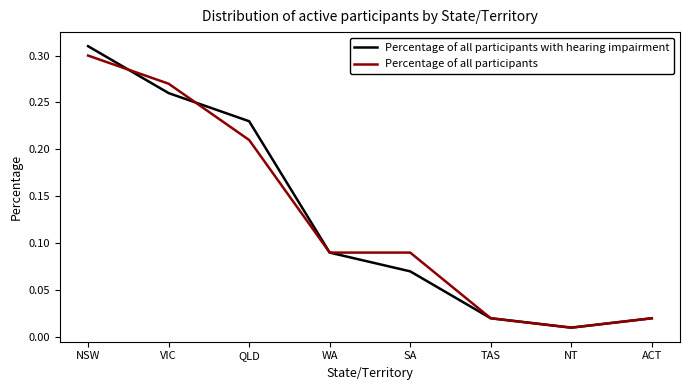

Is it true that Percentage of all participants equals 0.3 at NSW?

True